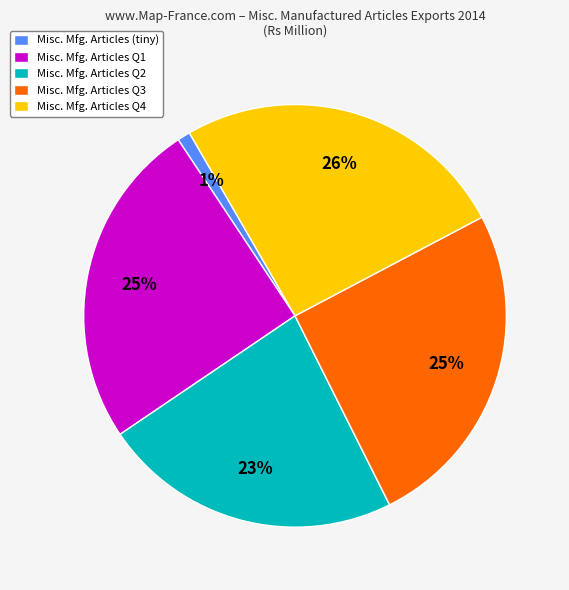

Do Misc. Mfg. Articles Q4 and Misc. Mfg. Articles (tiny) together represent more than half of the pie?

No